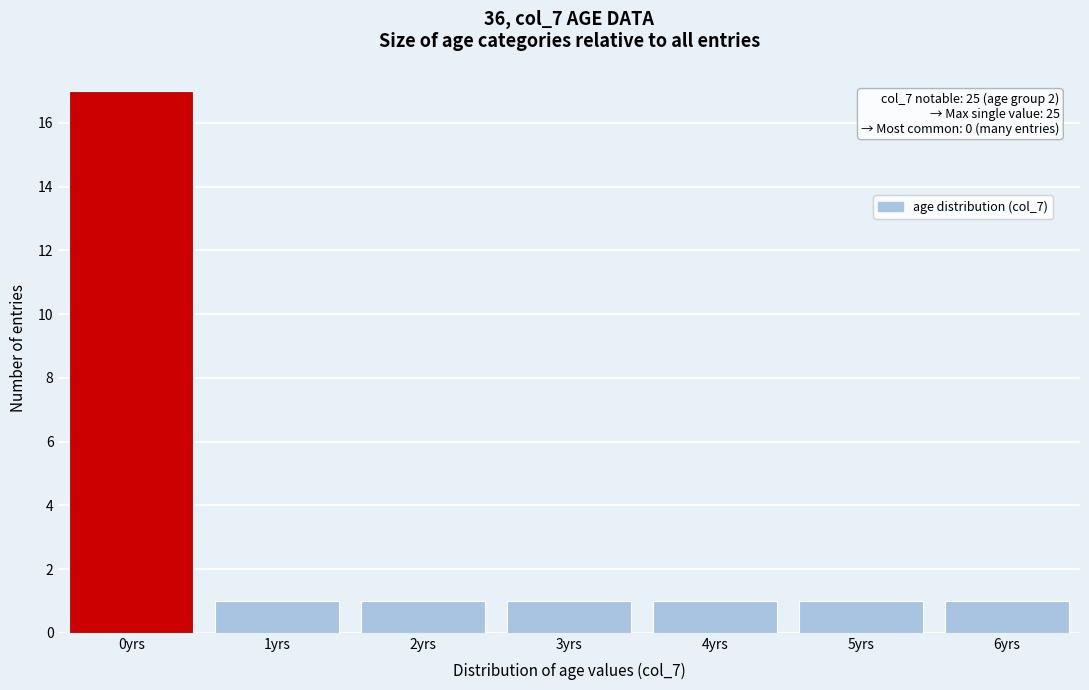

Reading left to right, extract all data points from this chart.

17	1	1	1	1	1	1